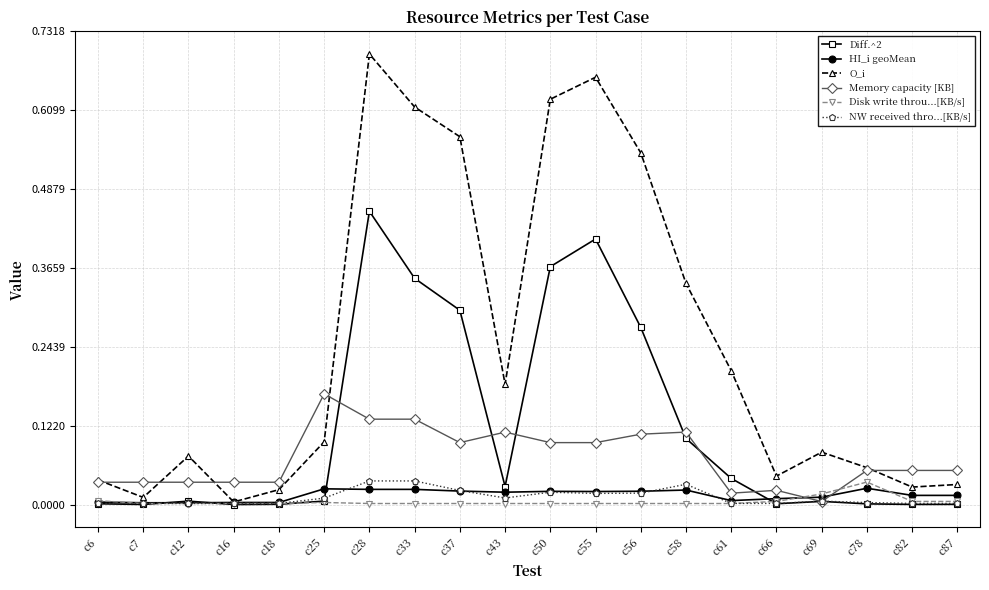

Which category has the highest value in the Memory capacity [KB] series?

c25